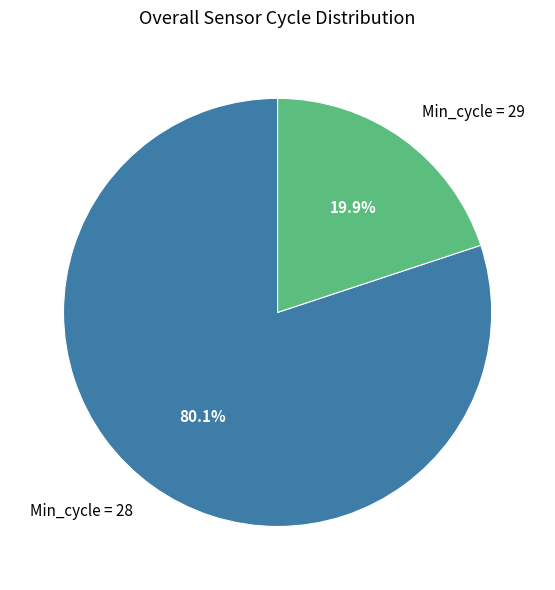

What is the total percentage of Min_cycle = 28 and Min_cycle = 29?

100.0%